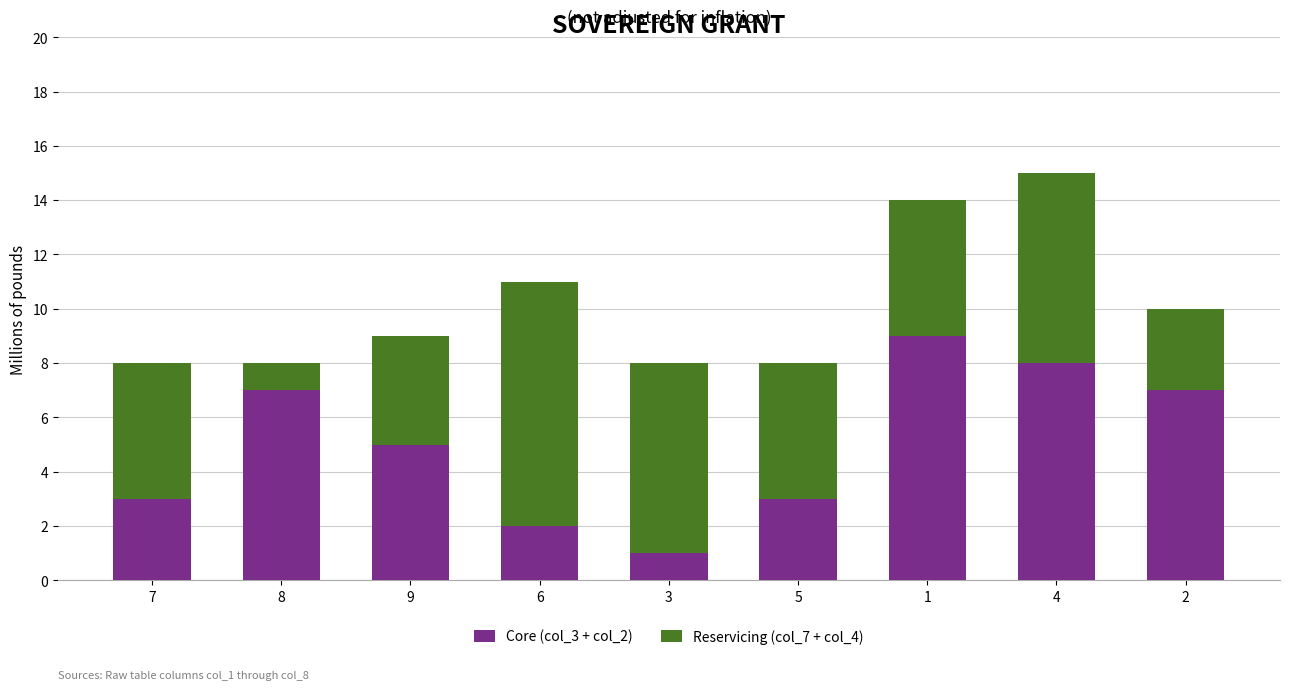

At which category is the sum across all series the highest?

4